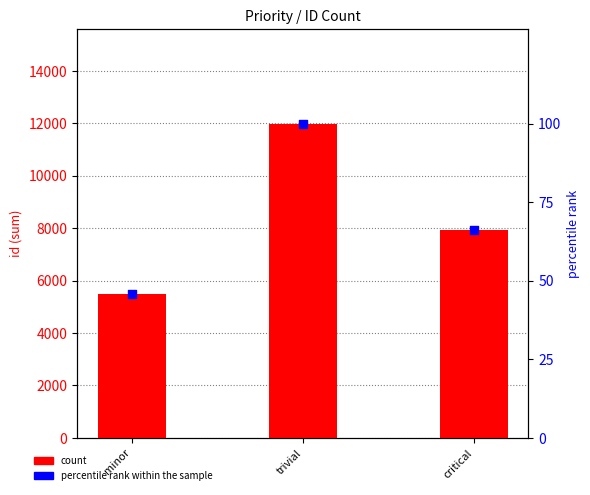

At how many categories does at least one series exceed 8040?

1